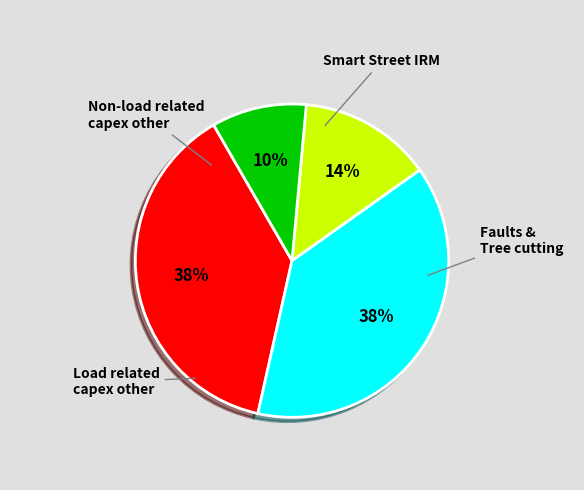

Does any single category account for the majority?

No